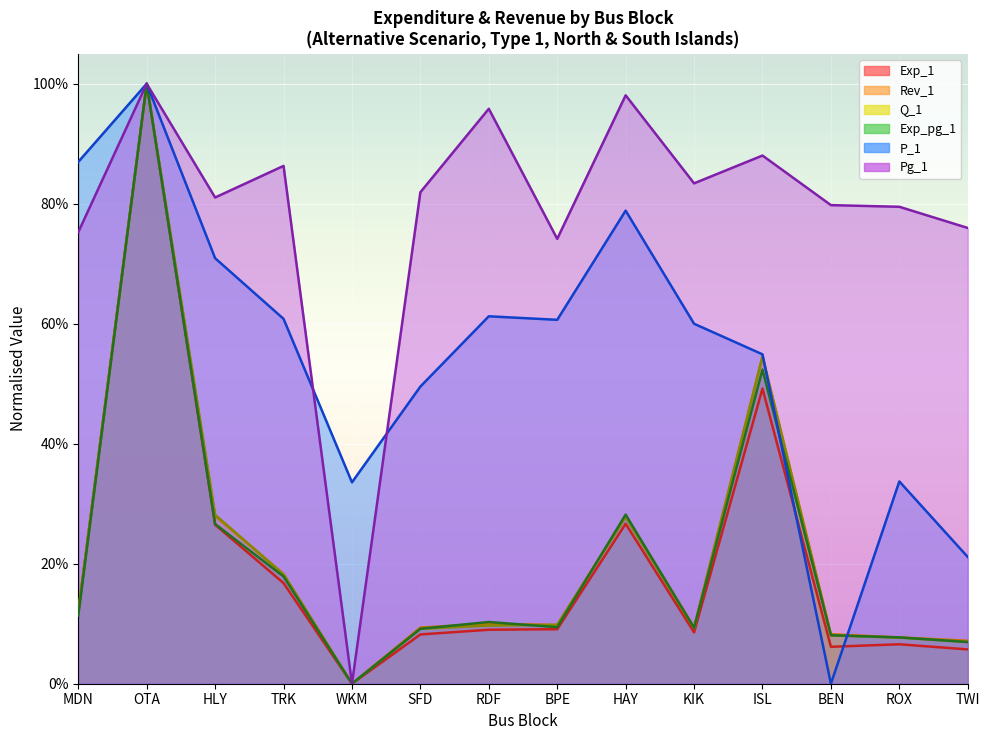

True or false: Pg_1 has a value of 0.8 at MDN.

True